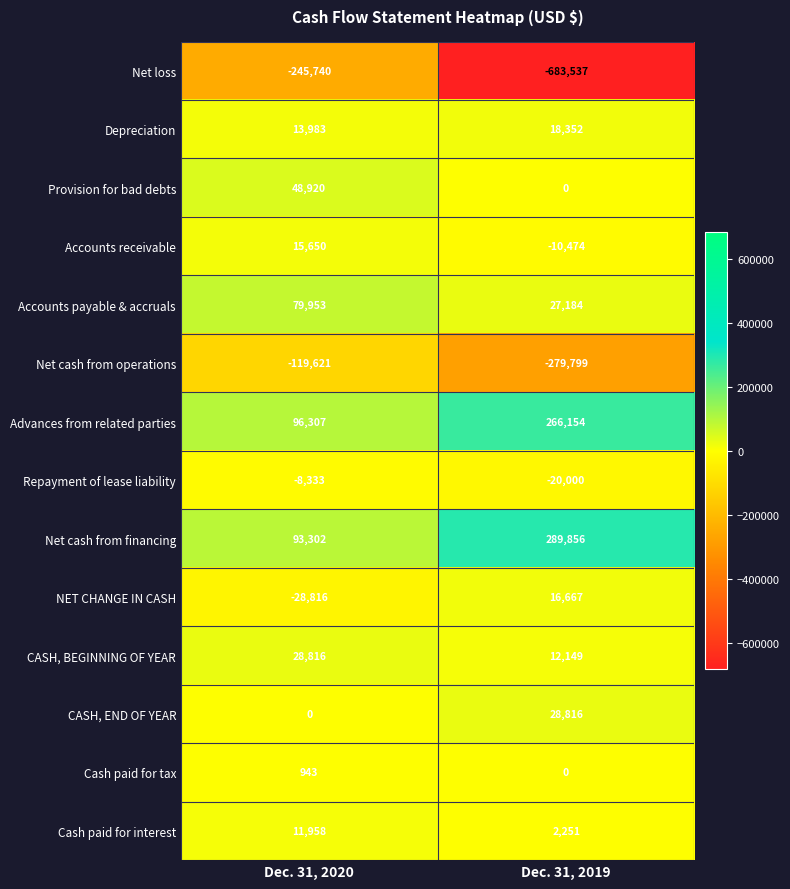

List the labels in order of Advances from related parties value, largest first.

Dec. 31, 2019, Dec. 31, 2020